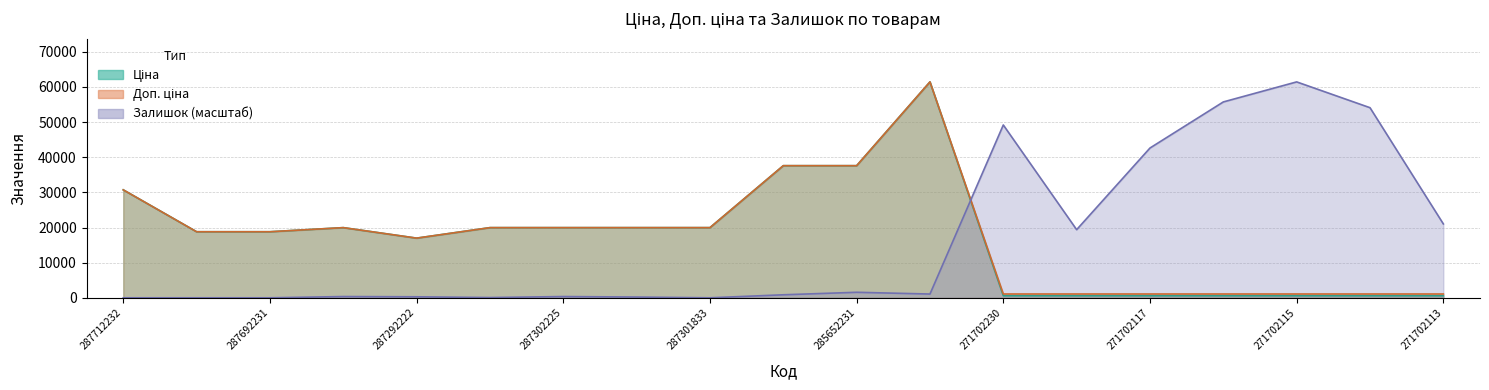

How many categories are shown in the chart?

19